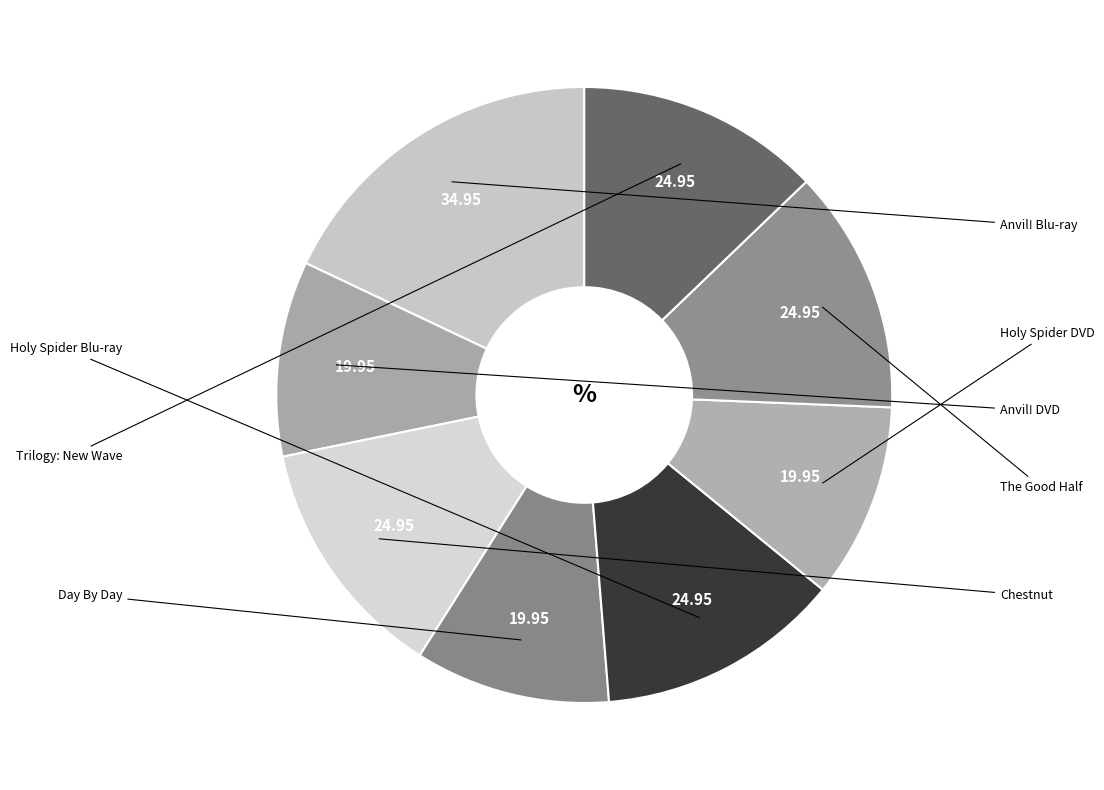

How many segments does this pie chart have?

8